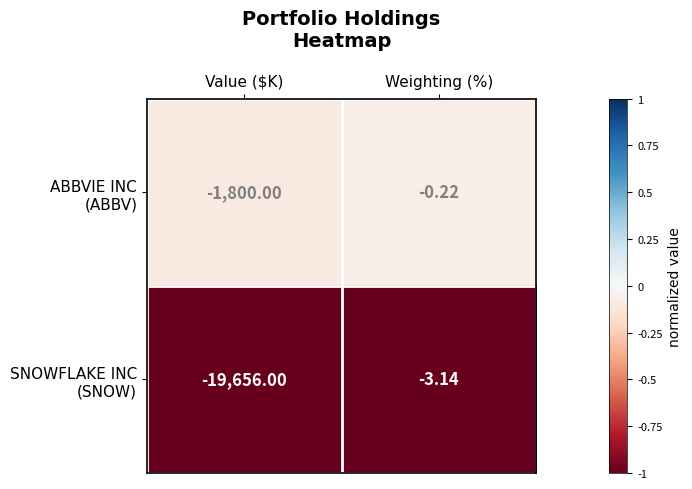

Which label corresponds to the largest value in the chart?

Weighting (%)